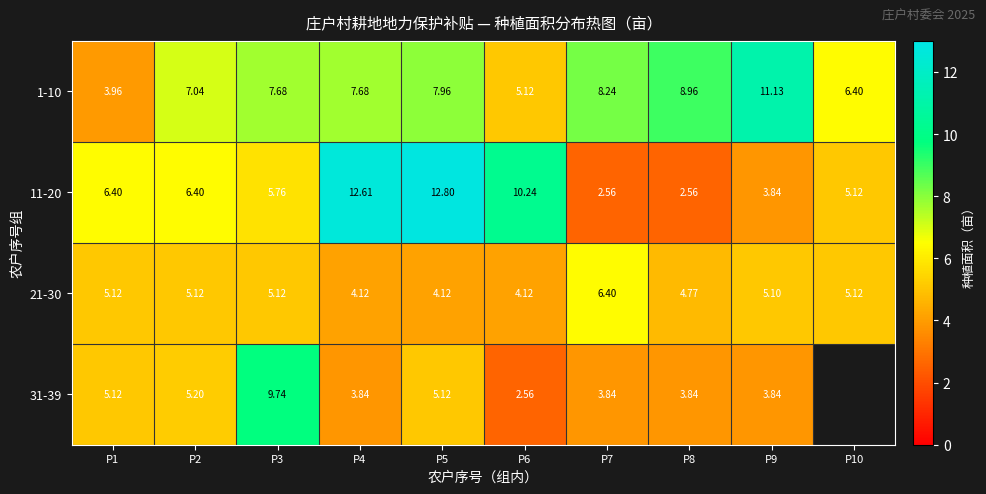

Where does the 11-20 series first go above 6?

P1